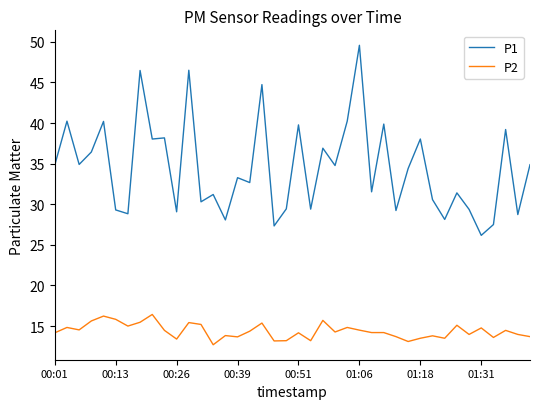

Which series has the largest range (max minus min)?

P1